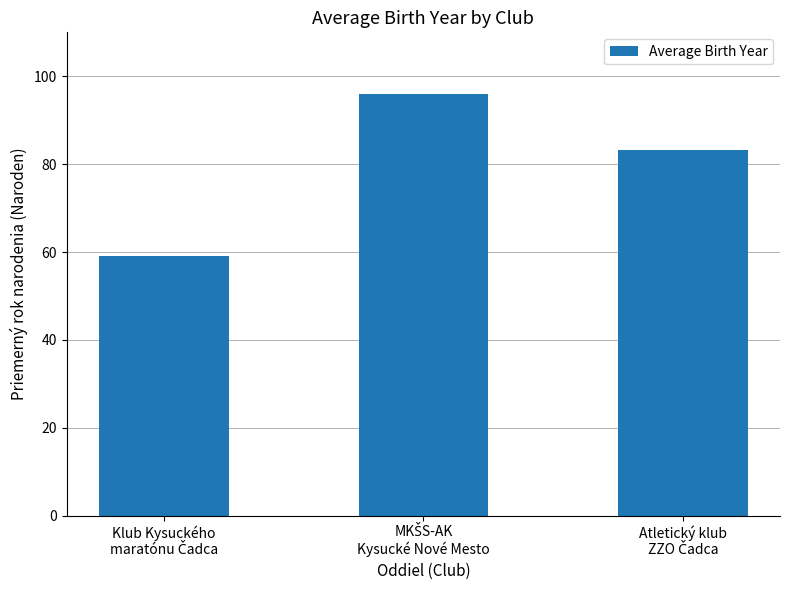

What is the difference between the maximum and minimum values?

36.9